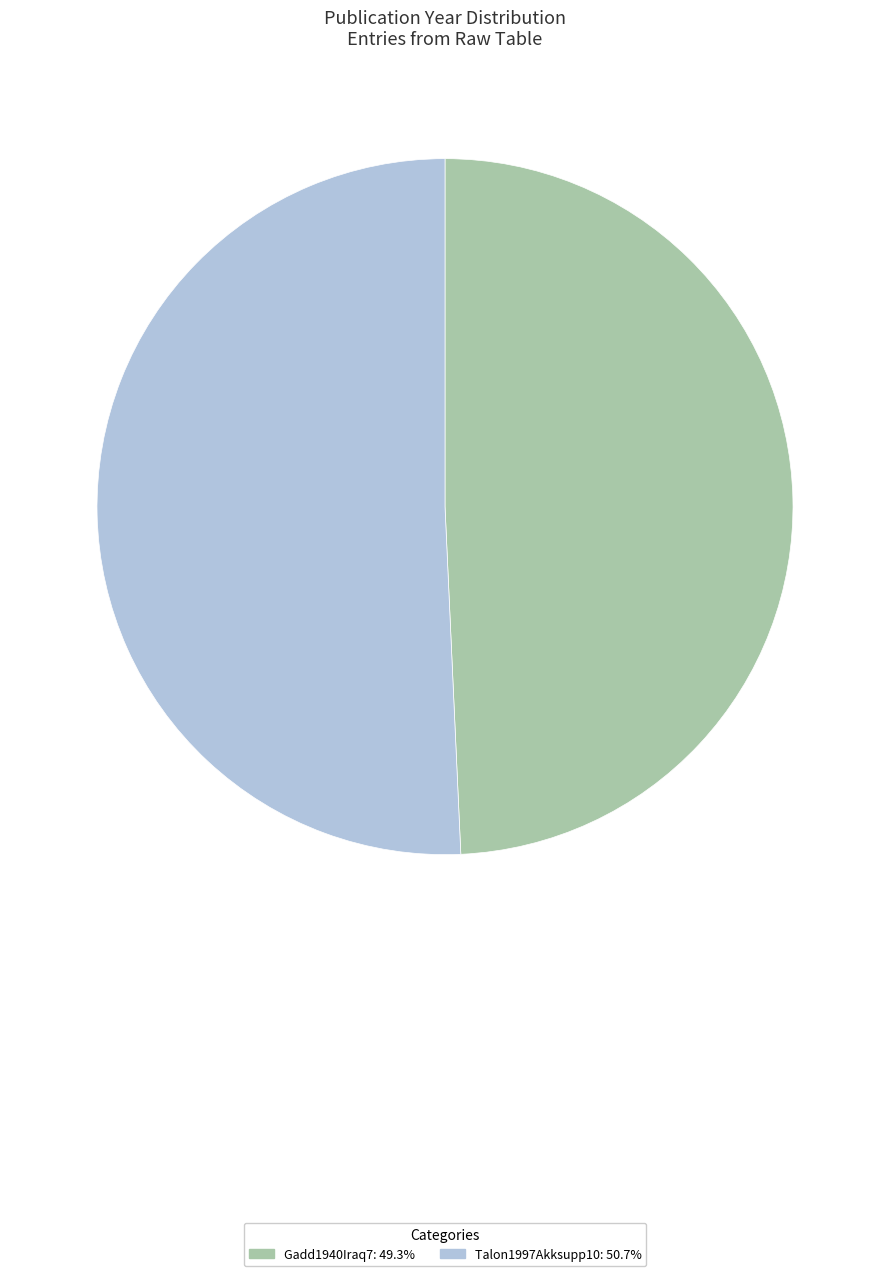

Rank the categories by value from highest to lowest.

Talon1997Akksupp10, Gadd1940Iraq7